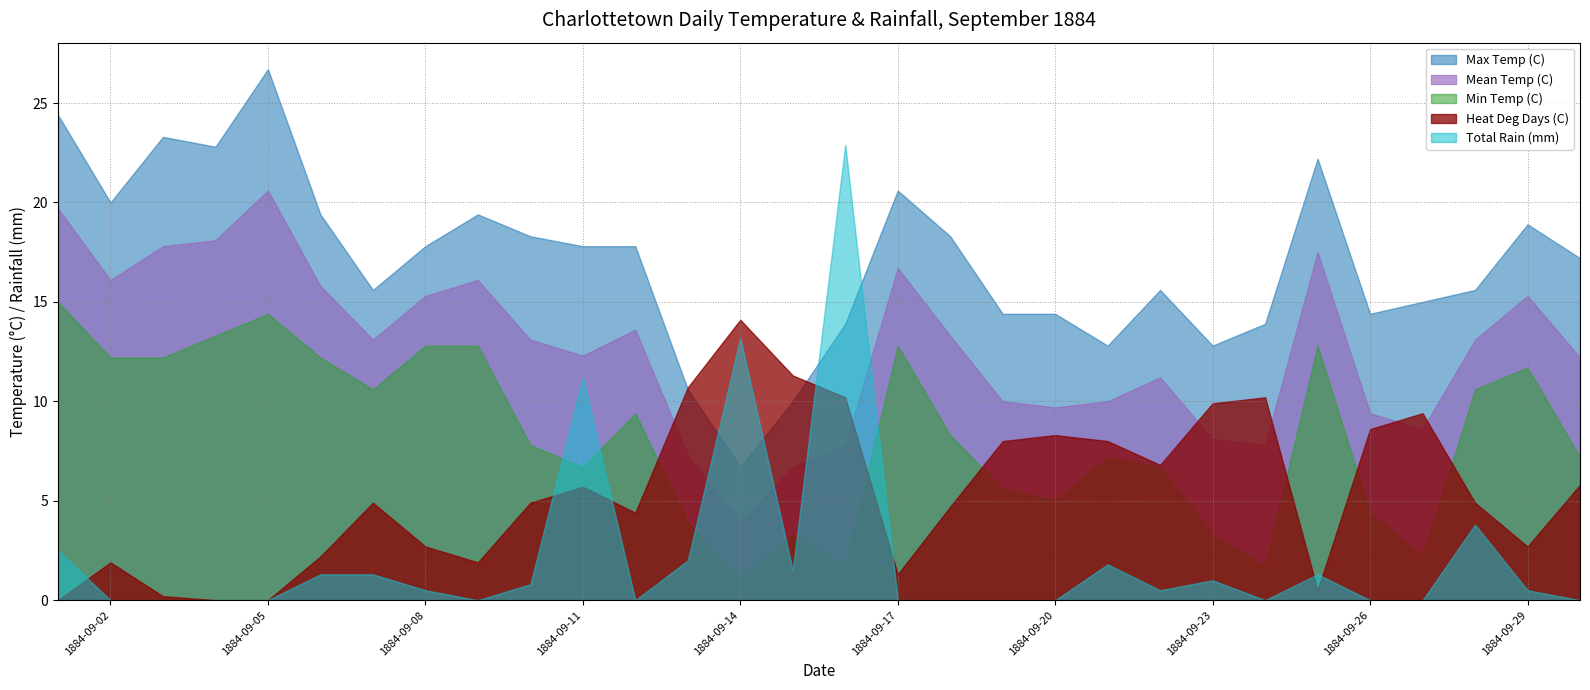

True or false: Max Temp (C) and Min Temp (C) cross at least once.

False